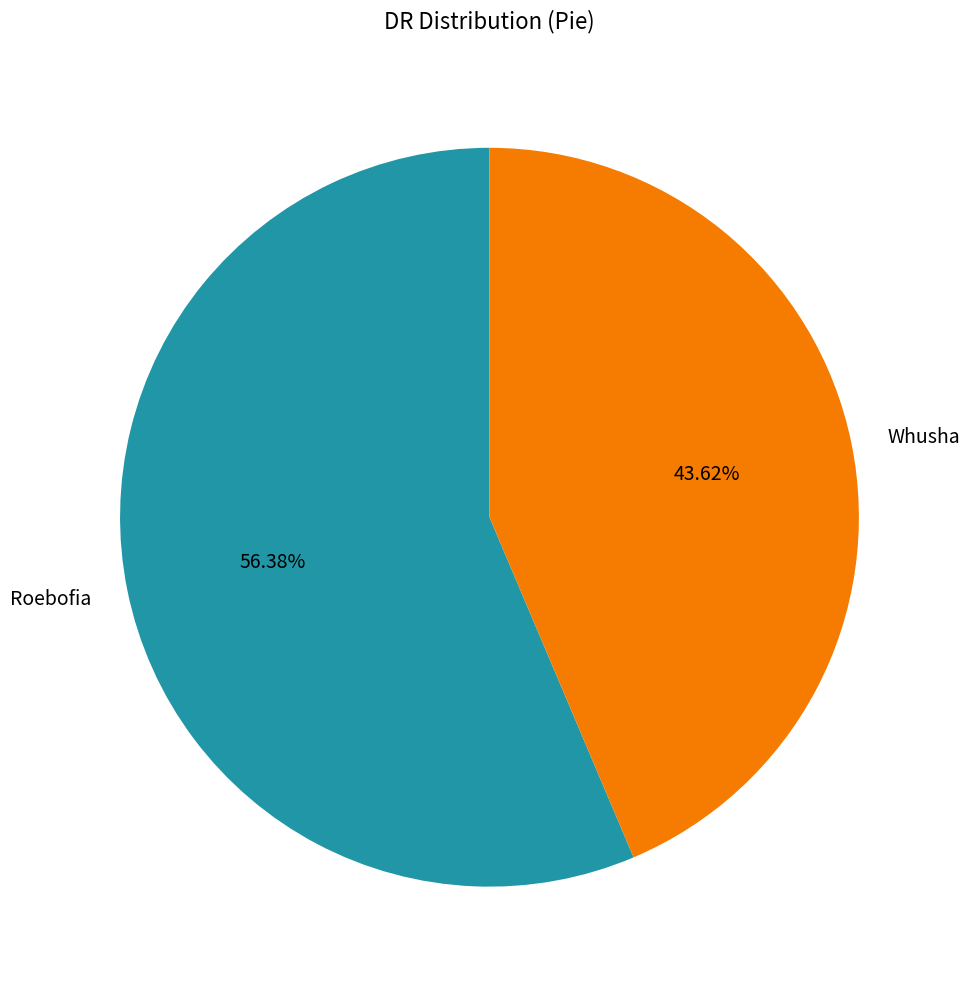

To the nearest percent, what percentage of the pie is Roebofia?

56%